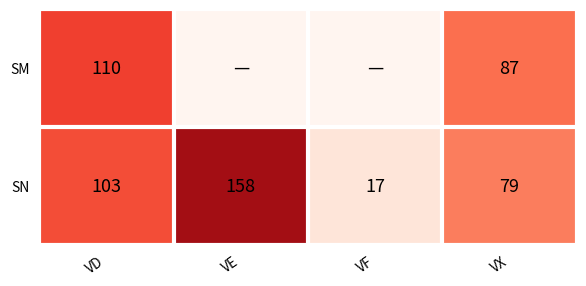

What is the total value across all series at VX?

166